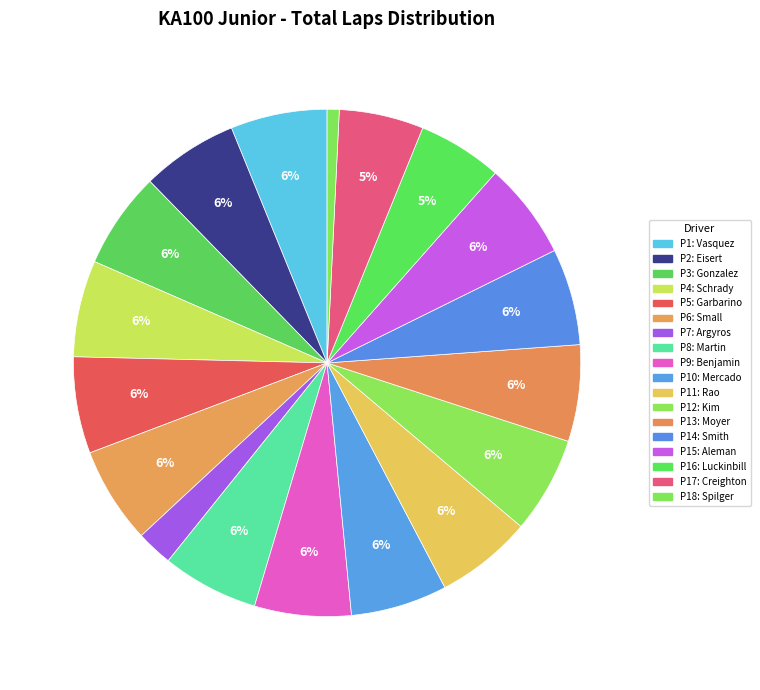

How many segments does this pie chart have?

18